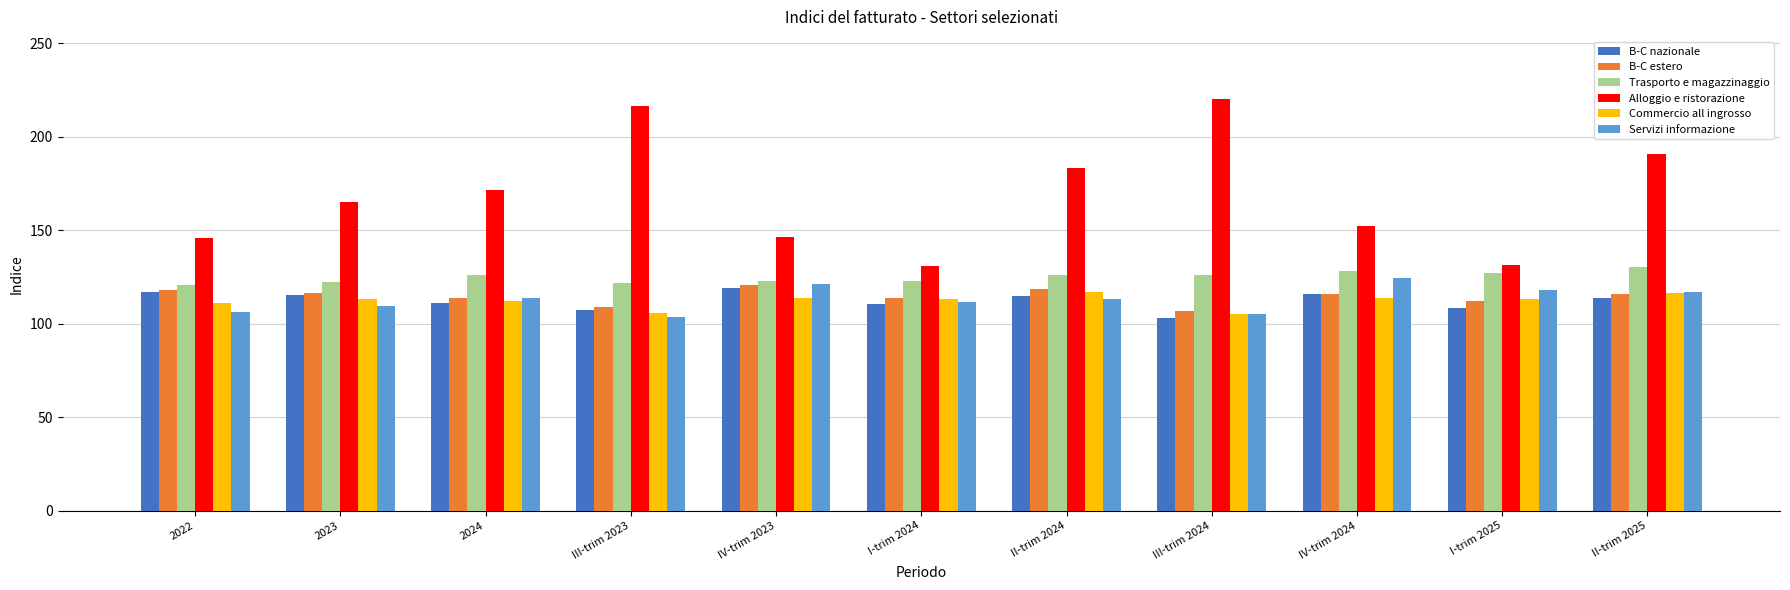

What are all the series names shown in the legend?

B-C nazionale, B-C estero, Trasporto e magazzinaggio, Alloggio e ristorazione, Commercio all ingrosso, Servizi informazione